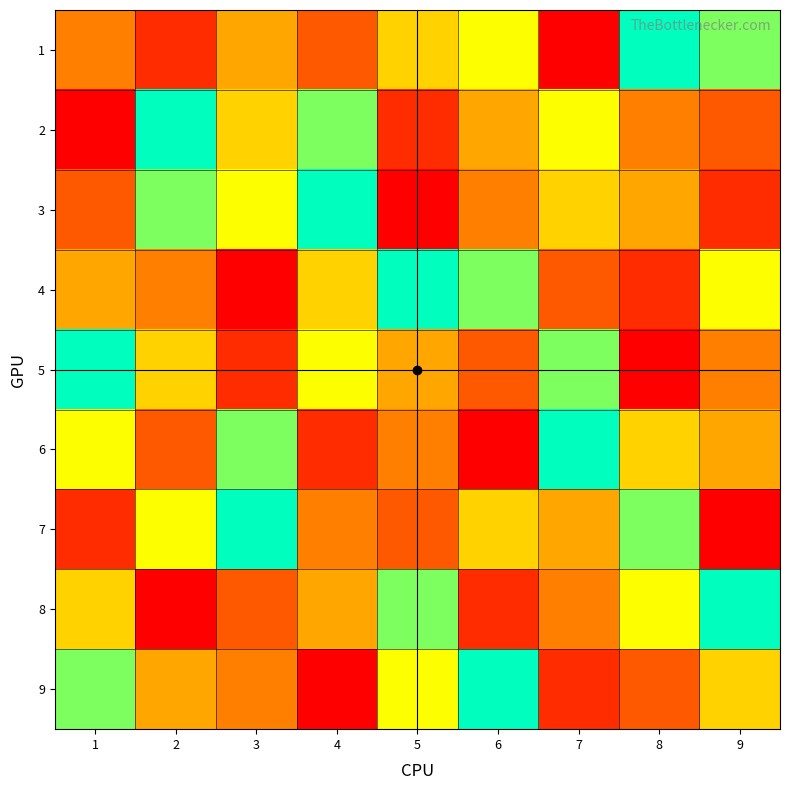

Which series changed the most between 1 and 2?

2